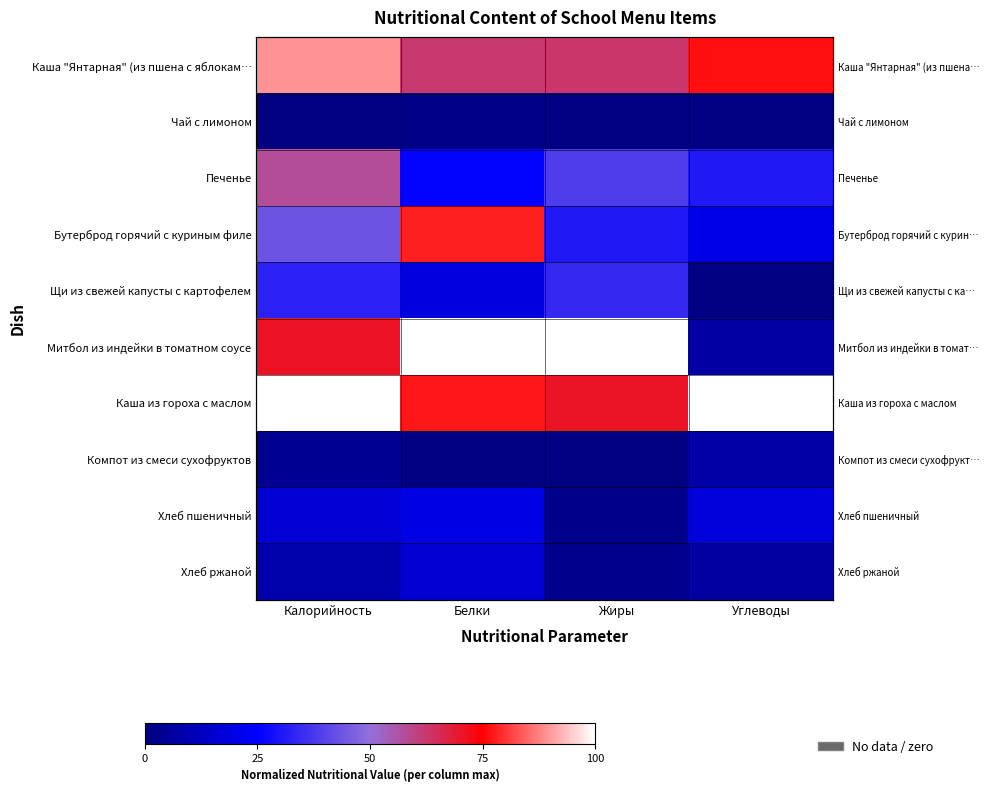

Count the number of categories in the chart.

4